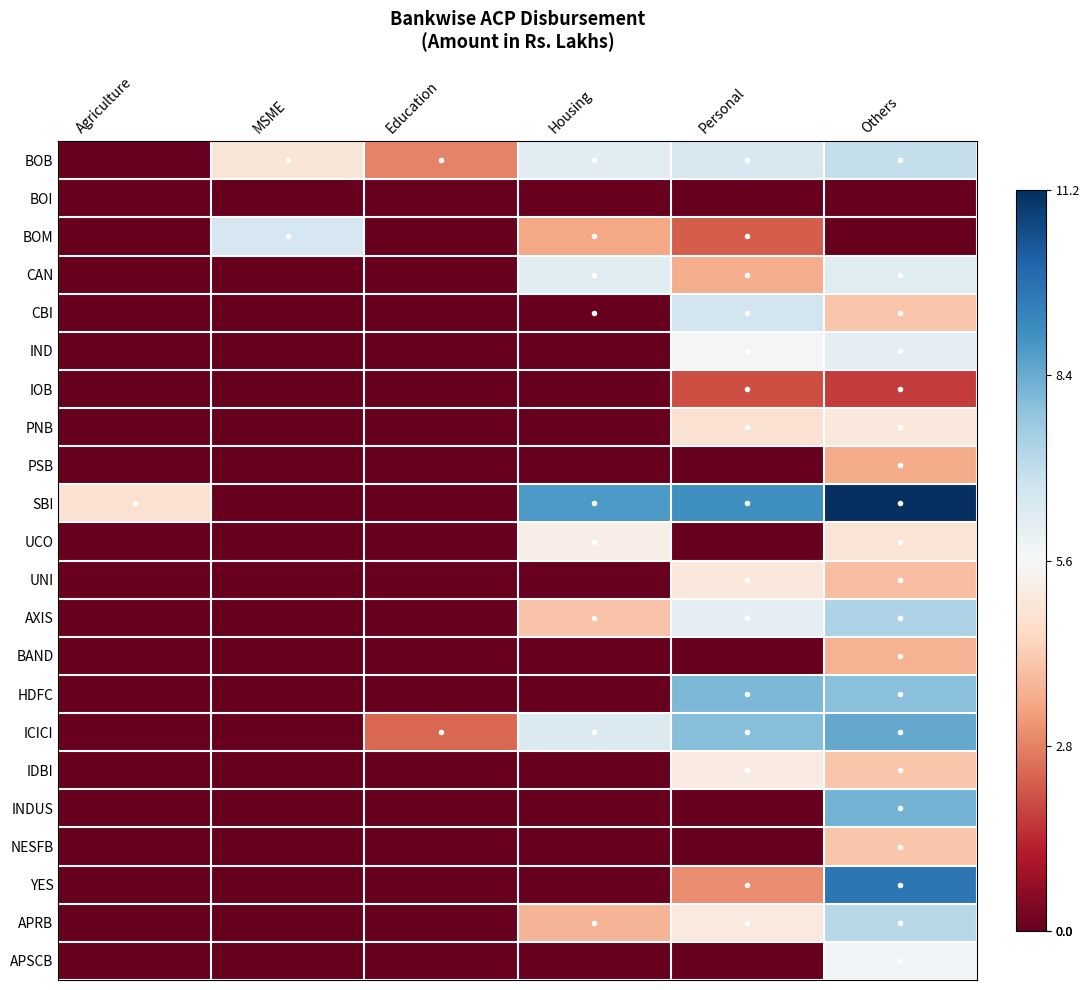

Reading right to left, list all the values displayed in this chart.

BOB: Others=6.9	Personal=6.5	Housing=6.2	Education=2.8	MSME=4.9	Agriculture=0.0
BOI: Others=0.0	Personal=0.0	Housing=0.0	Education=0.0	MSME=0.0	Agriculture=0.0
BOM: Others=0.0	Personal=2.2	Housing=3.4	Education=0.0	MSME=6.5	Agriculture=0.0
CAN: Others=6.3	Personal=3.6	Housing=6.3	Education=0.0	MSME=0.0	Agriculture=0.0
CBI: Others=4.1	Personal=6.7	Housing=0.0	Education=0.0	MSME=0.0	Agriculture=0.0
IND: Others=6.1	Personal=5.7	Housing=0.0	Education=0.0	MSME=0.0	Agriculture=0.0
IOB: Others=1.7	Personal=2.0	Housing=0.0	Education=0.0	MSME=0.0	Agriculture=0.0
PNB: Others=5.0	Personal=4.8	Housing=0.0	Education=0.0	MSME=0.0	Agriculture=0.0
PSB: Others=3.5	Personal=0.0	Housing=0.0	Education=0.0	MSME=0.0	Agriculture=0.0
SBI: Others=11.2	Personal=9.0	Housing=8.9	Education=0.0	MSME=0.0	Agriculture=4.8
UCO: Others=4.9	Personal=0.0	Housing=5.2	Education=0.0	MSME=0.0	Agriculture=0.0
UNI: Others=3.9	Personal=5.0	Housing=0.0	Education=0.0	MSME=0.0	Agriculture=0.0
AXIS: Others=7.4	Personal=6.1	Housing=4.0	Education=0.0	MSME=0.0	Agriculture=0.0
BAND: Others=3.6	Personal=0.0	Housing=0.0	Education=0.0	MSME=0.0	Agriculture=0.0
HDFC: Others=7.9	Personal=8.1	Housing=0.0	Education=0.0	MSME=0.0	Agriculture=0.0
ICICI: Others=8.5	Personal=8.0	Housing=6.4	Education=2.4	MSME=0.0	Agriculture=0.0
IDBI: Others=4.0	Personal=5.1	Housing=0.0	Education=0.0	MSME=0.0	Agriculture=0.0
INDUS: Others=8.3	Personal=0.0	Housing=0.0	Education=0.0	MSME=0.0	Agriculture=0.0
NESFB: Others=4.1	Personal=0.0	Housing=0.0	Education=0.0	MSME=0.0	Agriculture=0.0
YES: Others=9.7	Personal=3.0	Housing=0.0	Education=0.0	MSME=0.0	Agriculture=0.0
APRB: Others=7.2	Personal=5.1	Housing=3.7	Education=0.0	MSME=0.0	Agriculture=0.0
APSCB: Others=5.8	Personal=0.0	Housing=0.0	Education=0.0	MSME=0.0	Agriculture=0.0